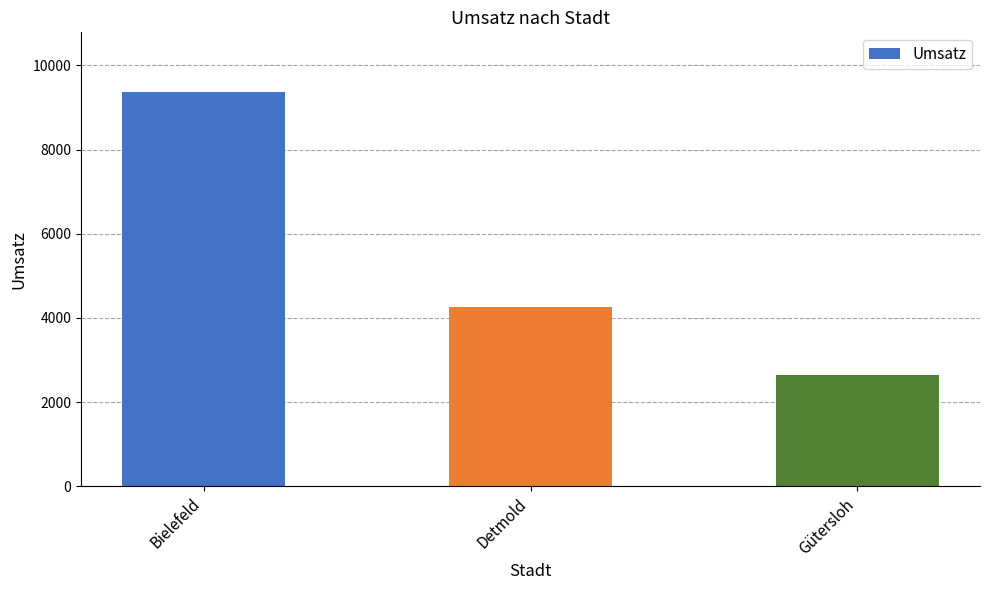

What position from the left is Detmold?

2